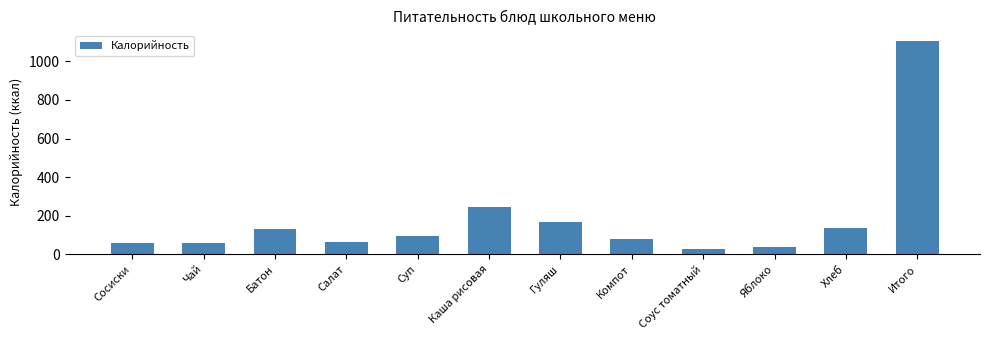

Which label corresponds to the smallest value in the chart?

Соус томатный